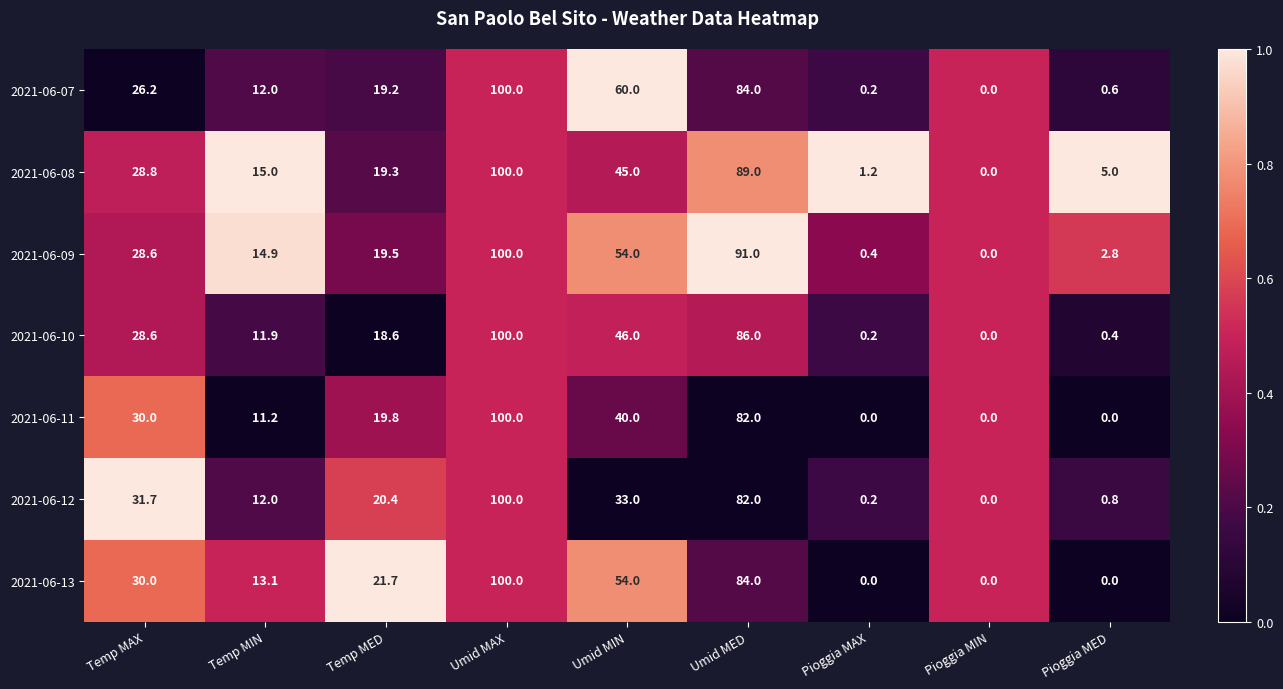

Where does the 2021-06-09 series first go above 19?

Temp MAX